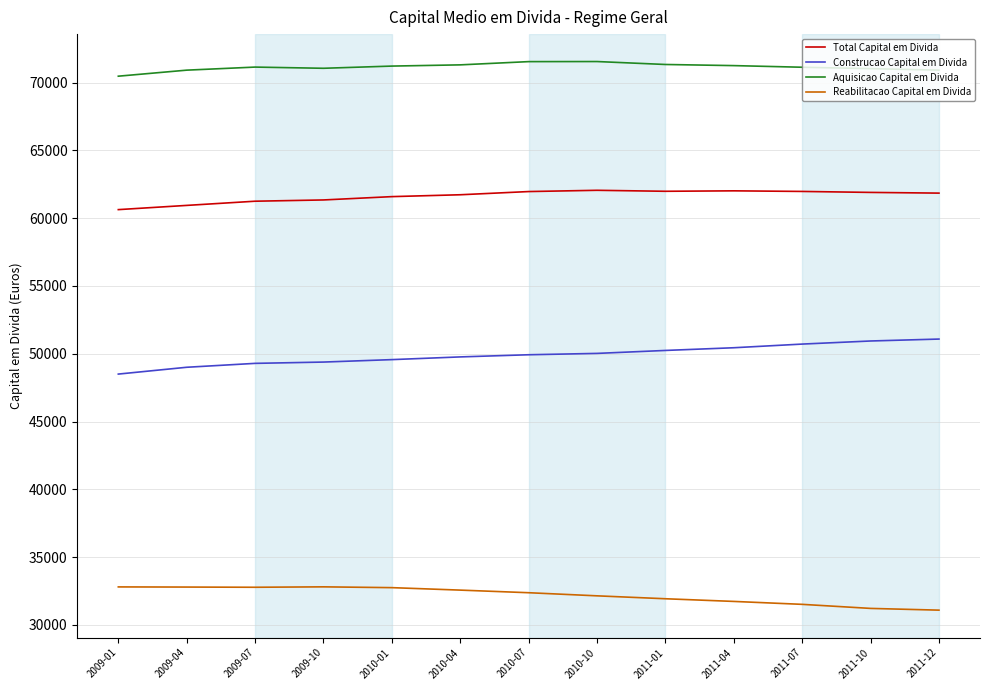

What is the maximum value for Total Capital em Divida?

62053